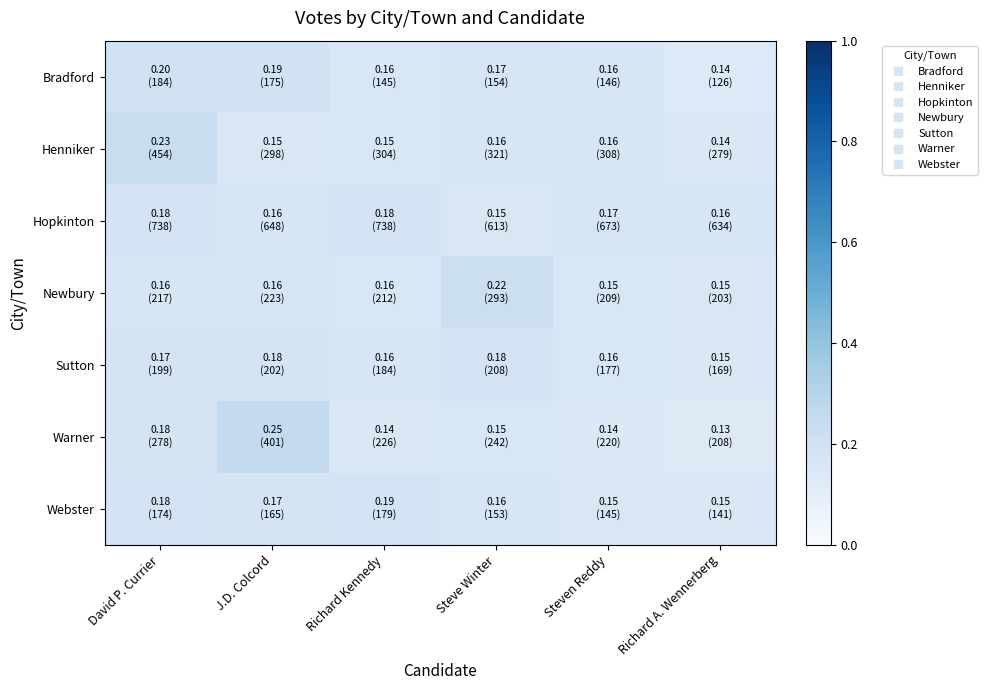

At which category is the sum across all series the highest?

David P. Currier